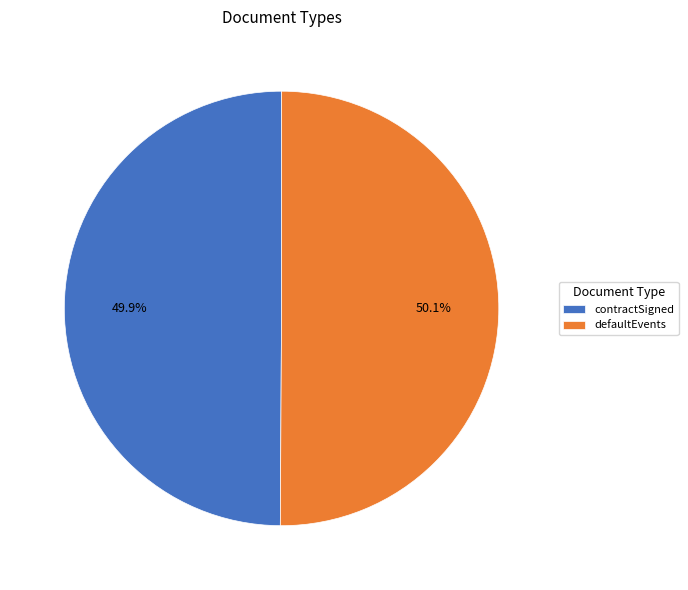

How many slices are in this pie chart?

2